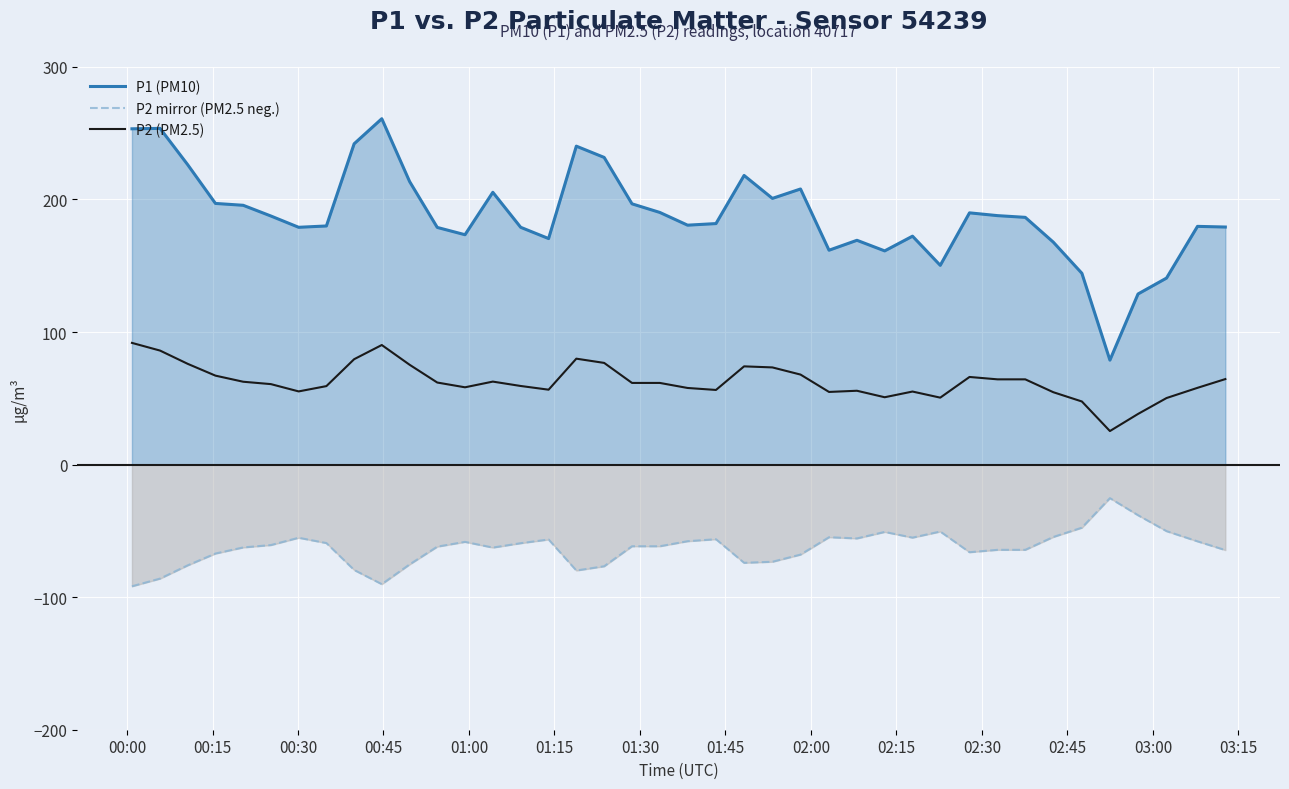

Which series has the largest total across all categories?

P1 (PM10)